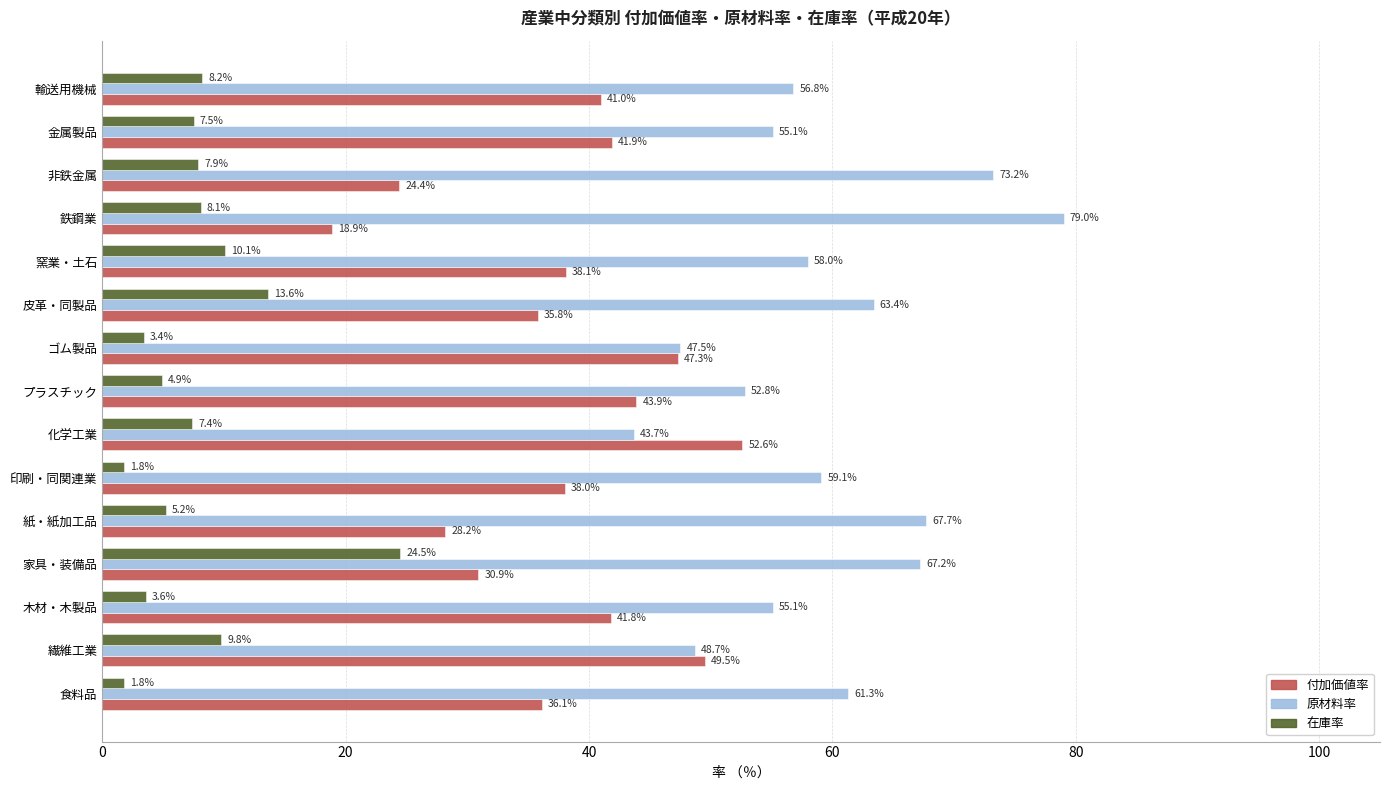

What is the lowest value of the 原材料率 series?

43.7